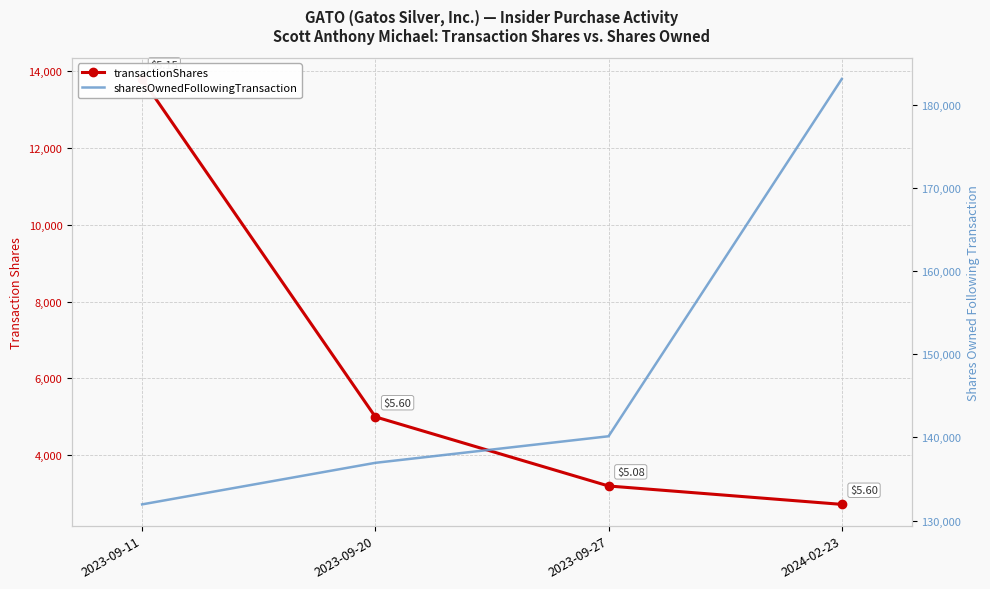

Is the value of transactionShares at 2023-09-11 greater than the value of sharesOwnedFollowingTransaction at 2023-09-27?

No